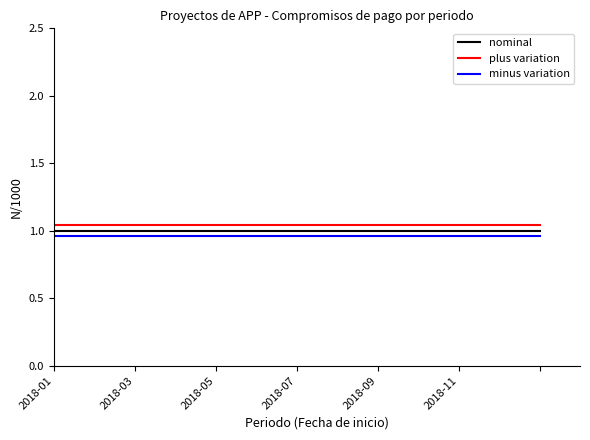

Does the chart have visible grid lines?

No